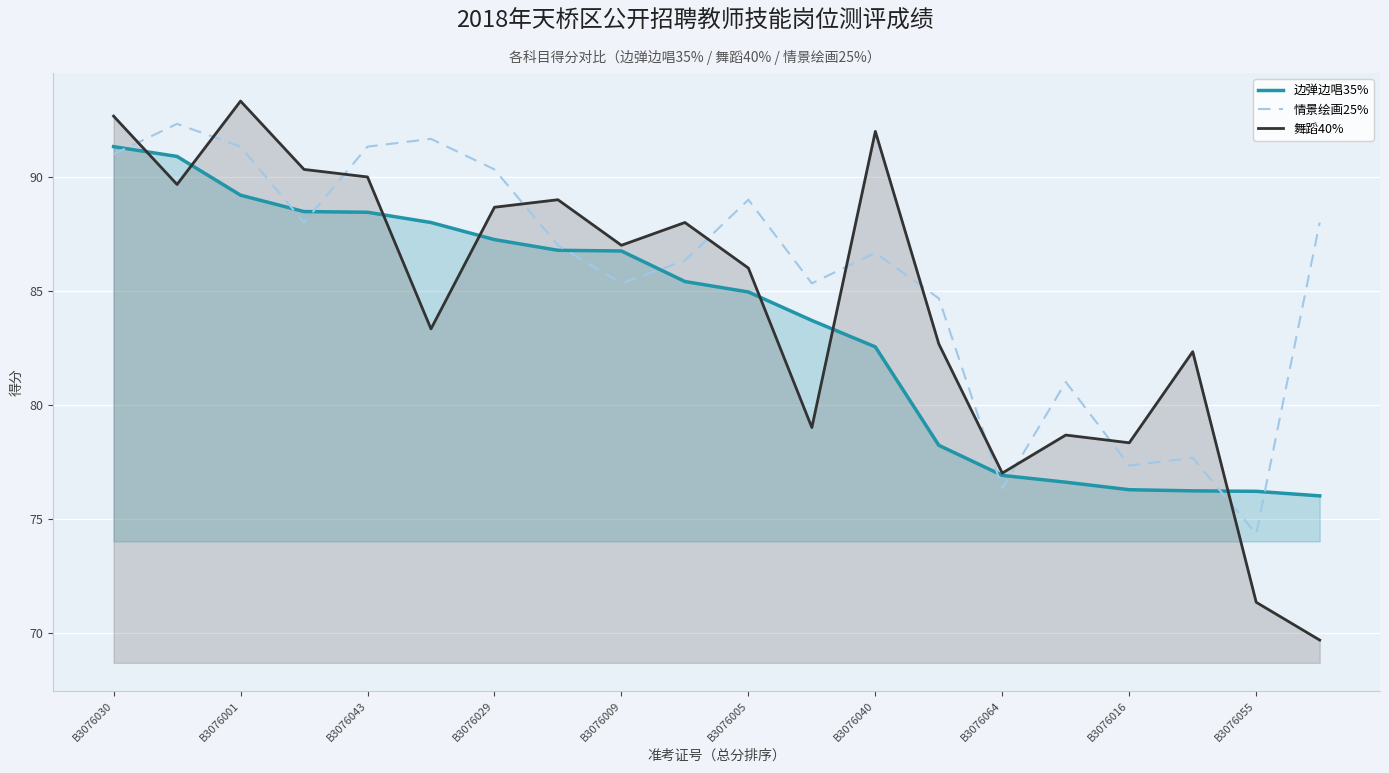

What is the maximum value for 情景绘画25%?

92.3